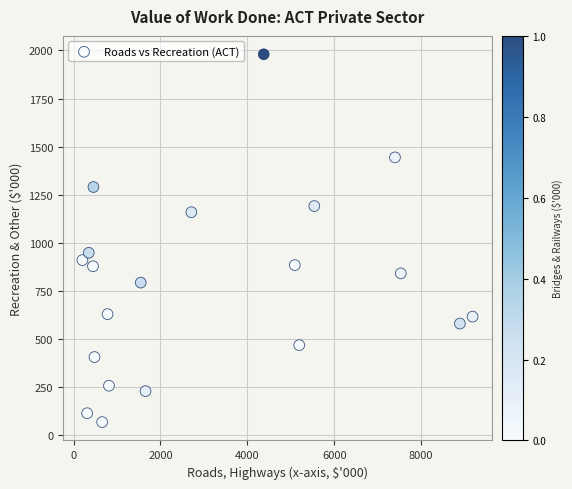

What is the range of X values (max minus min)?

8980